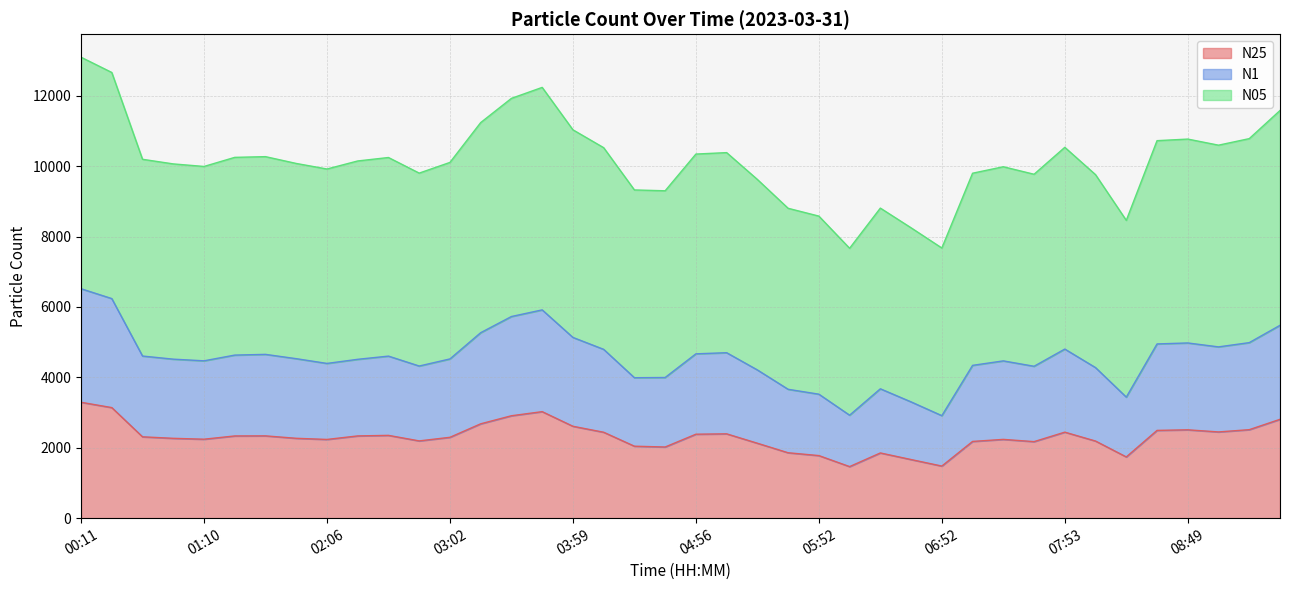

What is the label of the 36th point from the left?

08:35